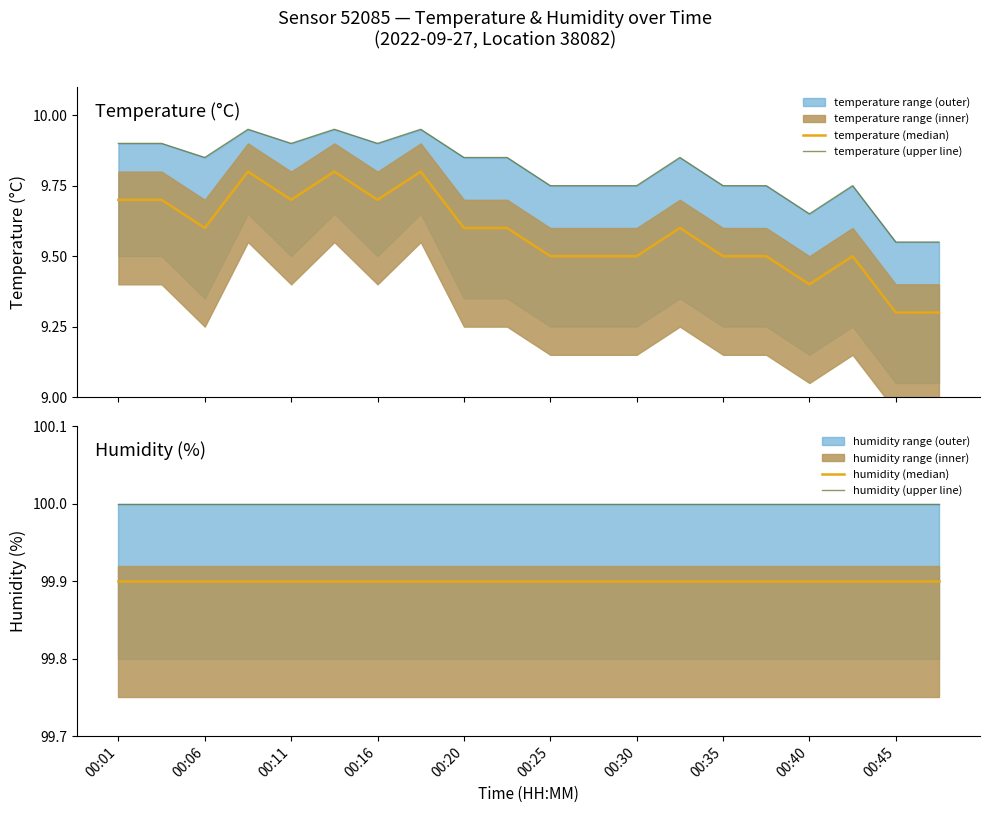

True or false: humidity (upper line) has a value of 54.0 at 00:11.

False